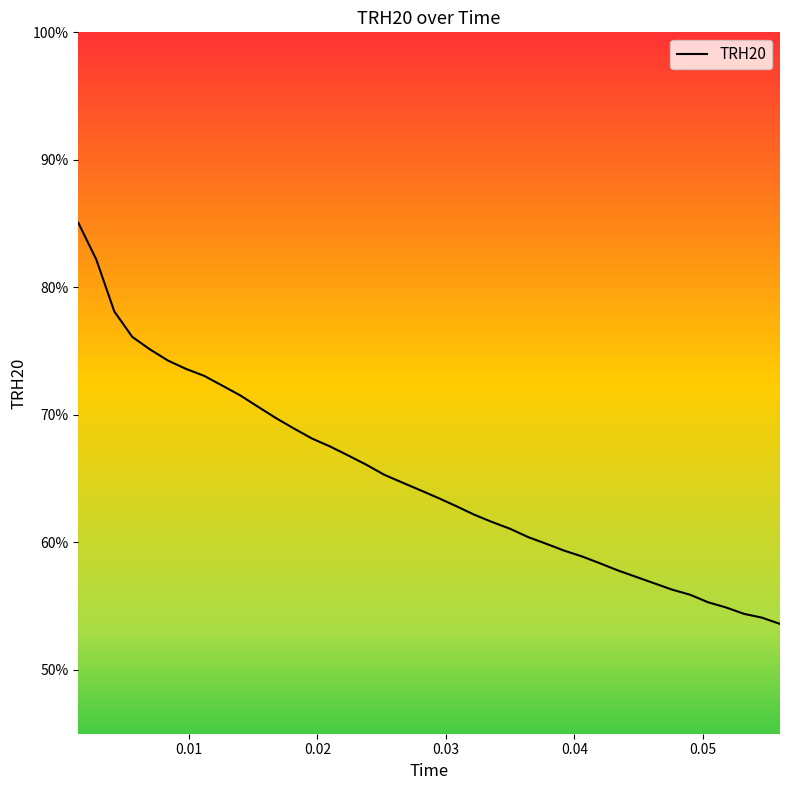

What is the minimum value for TRH20?

53.6